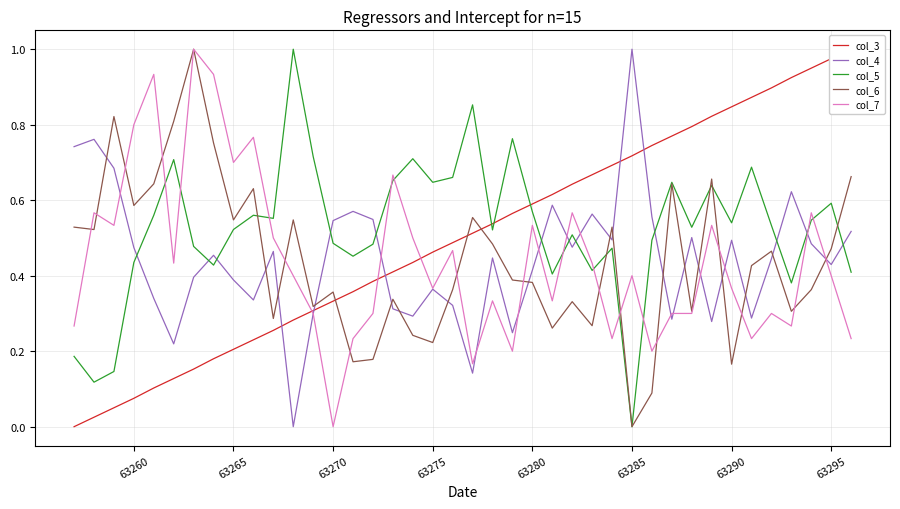

What is the average value of the col_5 series?

0.5